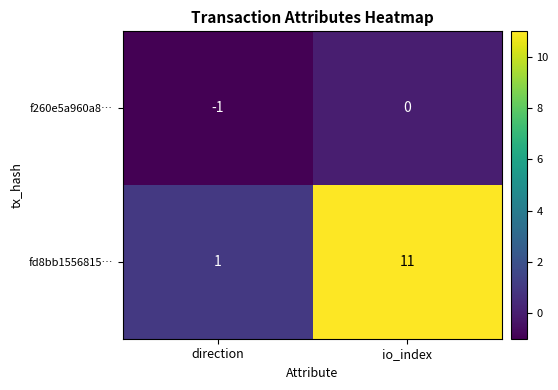

Rank the series by their average value, from lowest to highest.

f260e5a960a8…, fd8bb1556815…